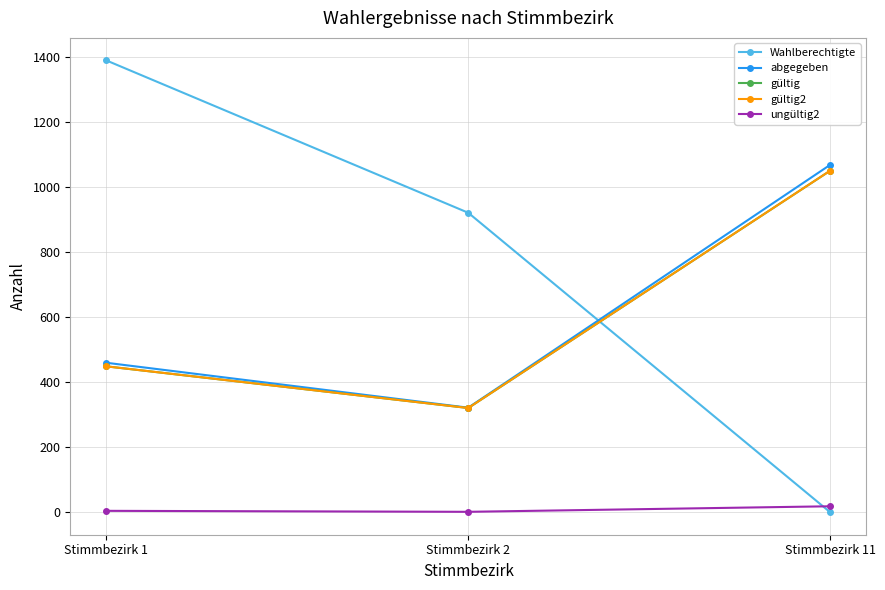

Which series changed the most between Stimmbezirk 1 and Stimmbezirk 2?

Wahlberechtigte